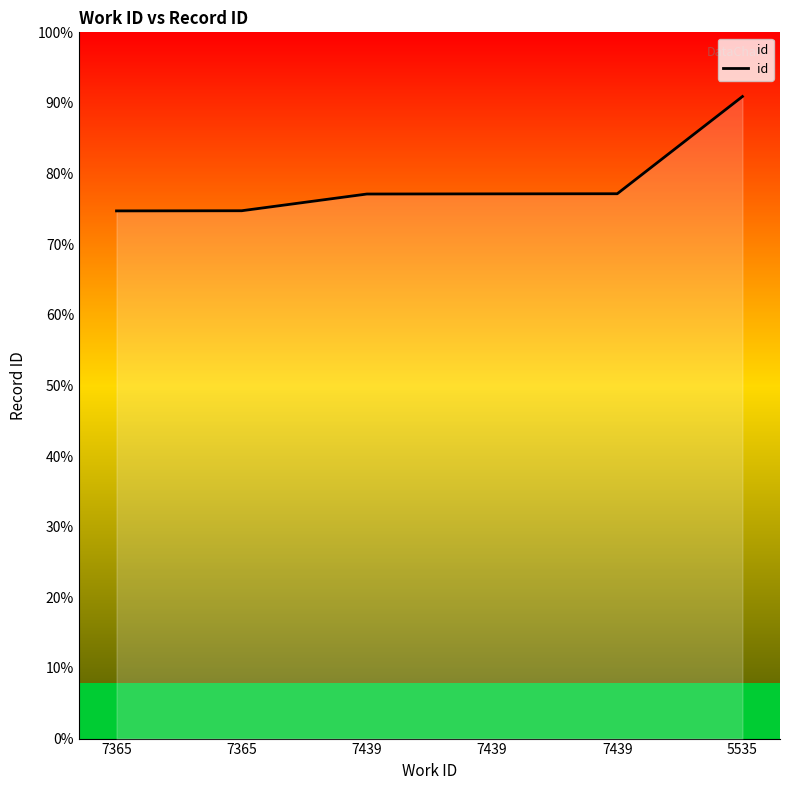

Does the chart display data point markers on the line(s)?

No